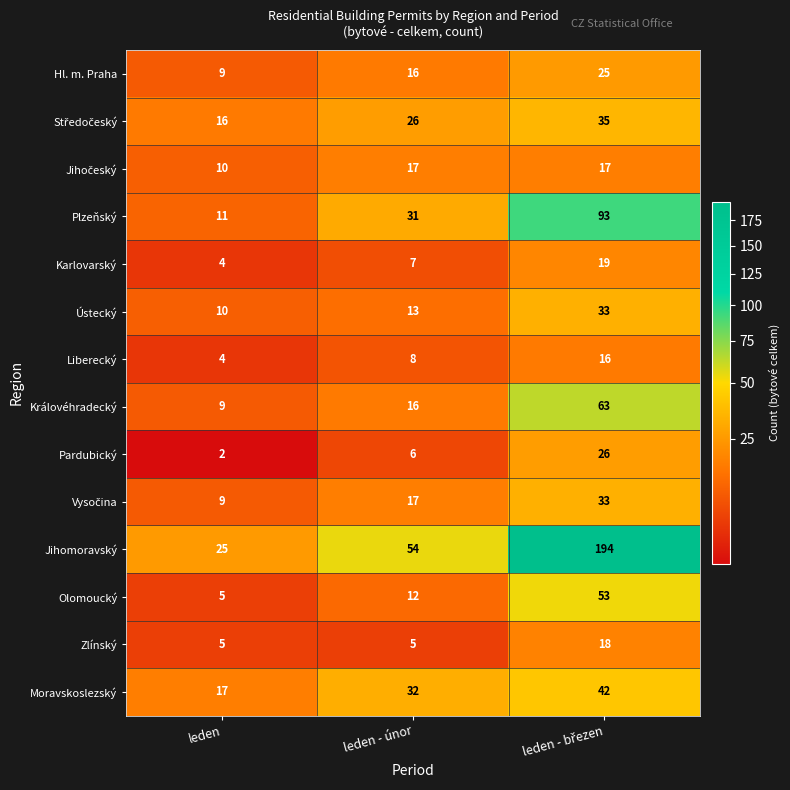

Count the number of categories in the chart.

3